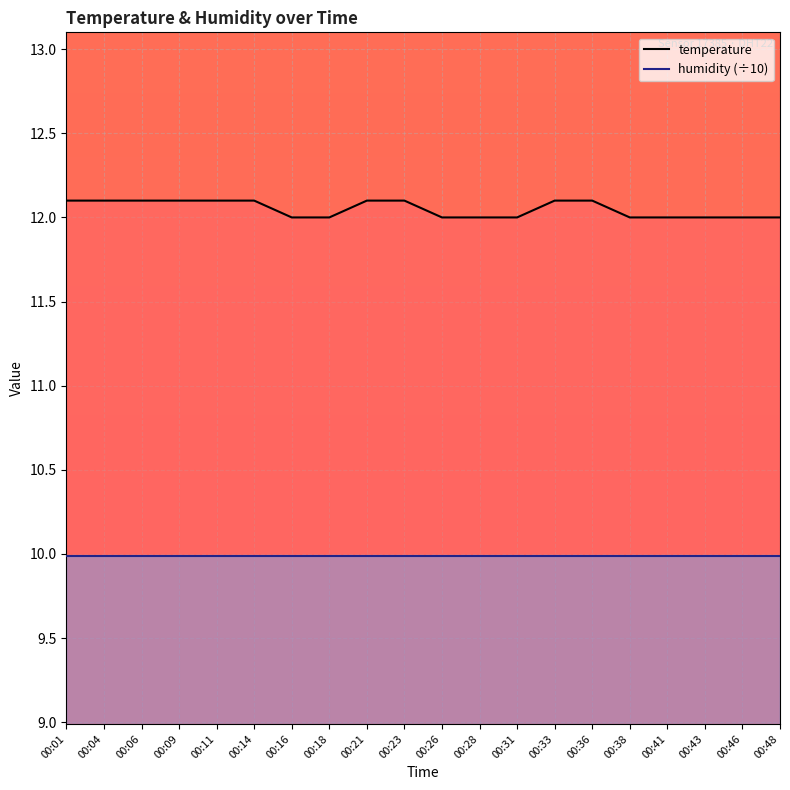

Rank the series at 00:26 from lowest to highest value.

humidity (÷10), temperature